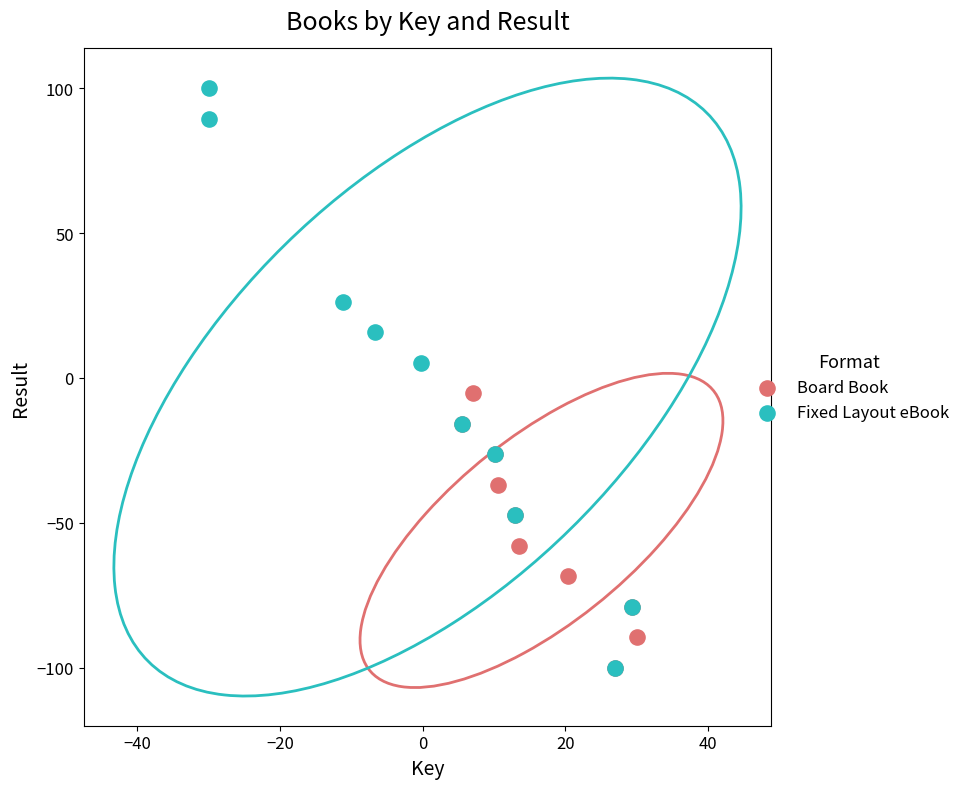

Which series reaches the maximum Y coordinate?

Fixed Layout eBook